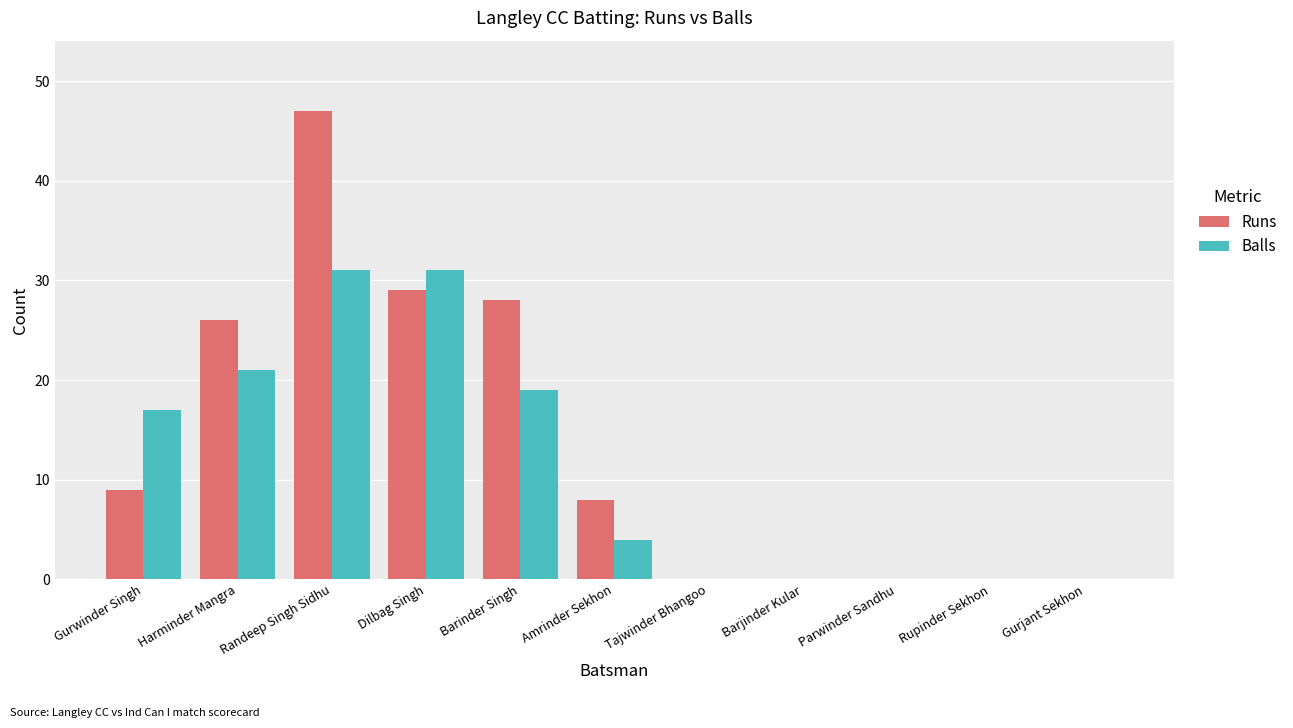

How many distinct data groups are displayed?

2